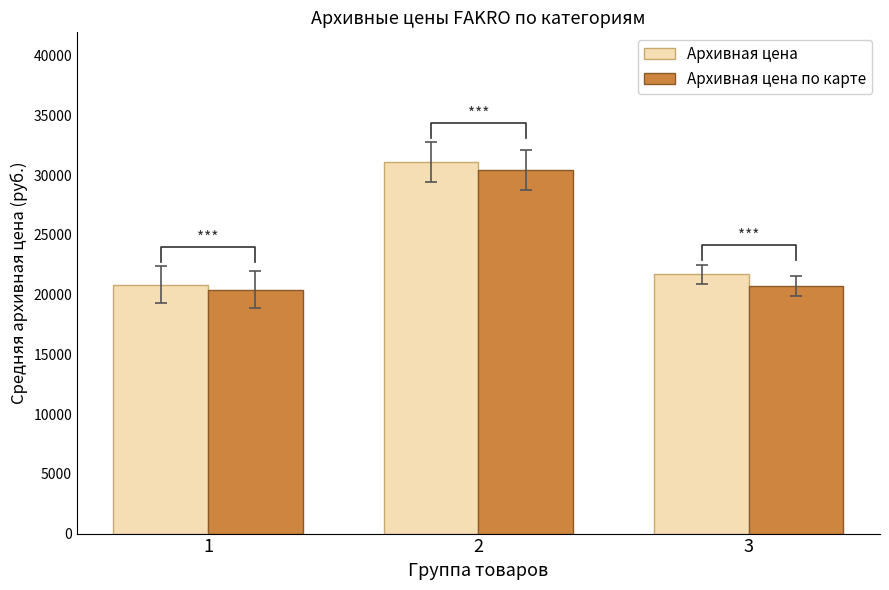

Read the Архивная цена value at 1.

20825.9